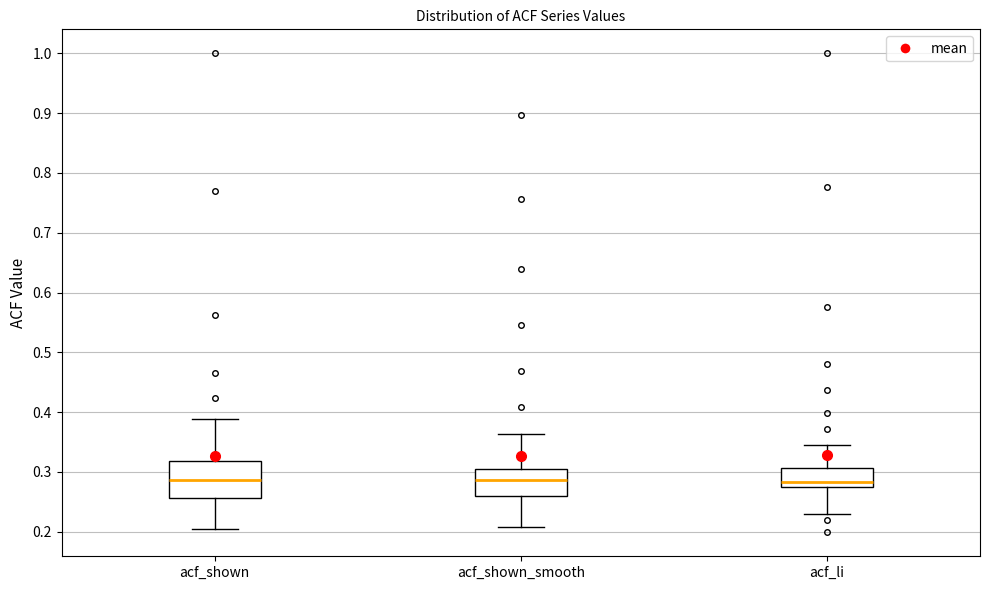

Reading left to right, transcribe this box plot: for each box, give where its median line is, the range the box spans, and where its two whiskers end, as read against the y-axis. The values are not printed on the chart, so give them approximately, as read against the axis.

acf_shown: median 0.29, box 0.26 to 0.32, whiskers 0.21 to 0.39
acf_shown_smooth: median 0.29, box 0.26 to 0.31, whiskers 0.21 to 0.36
acf_li: median 0.28, box 0.27 to 0.31, whiskers 0.23 to 0.35